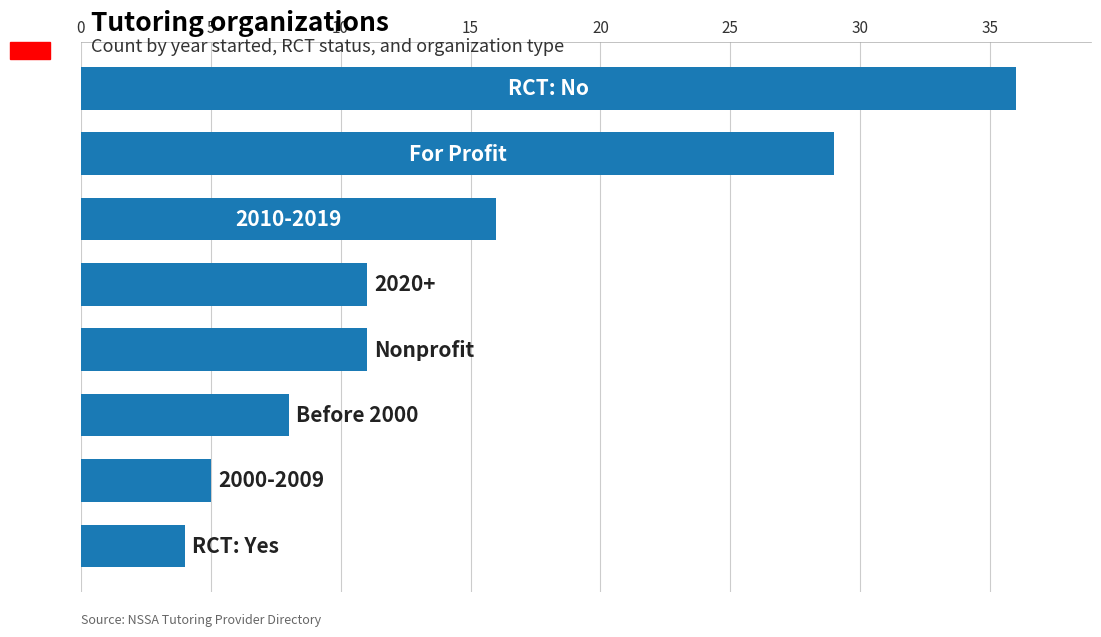

What is the value of the 7th bar from the top?

5